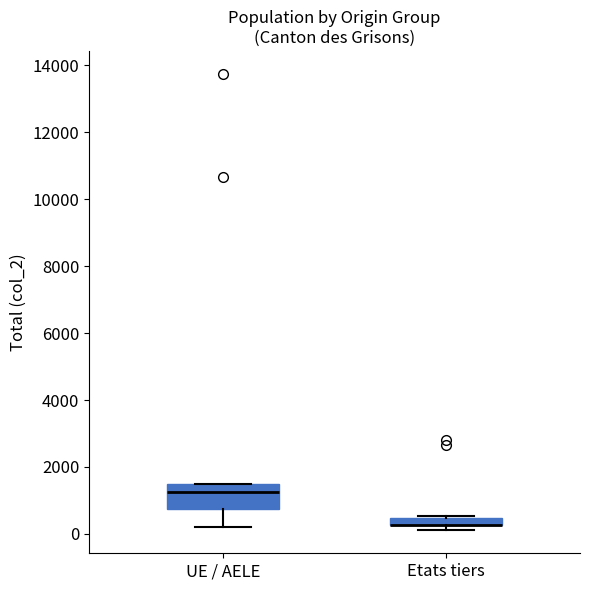

Which box is the tallest, from its lower edge to its upper edge?

UE / AELE